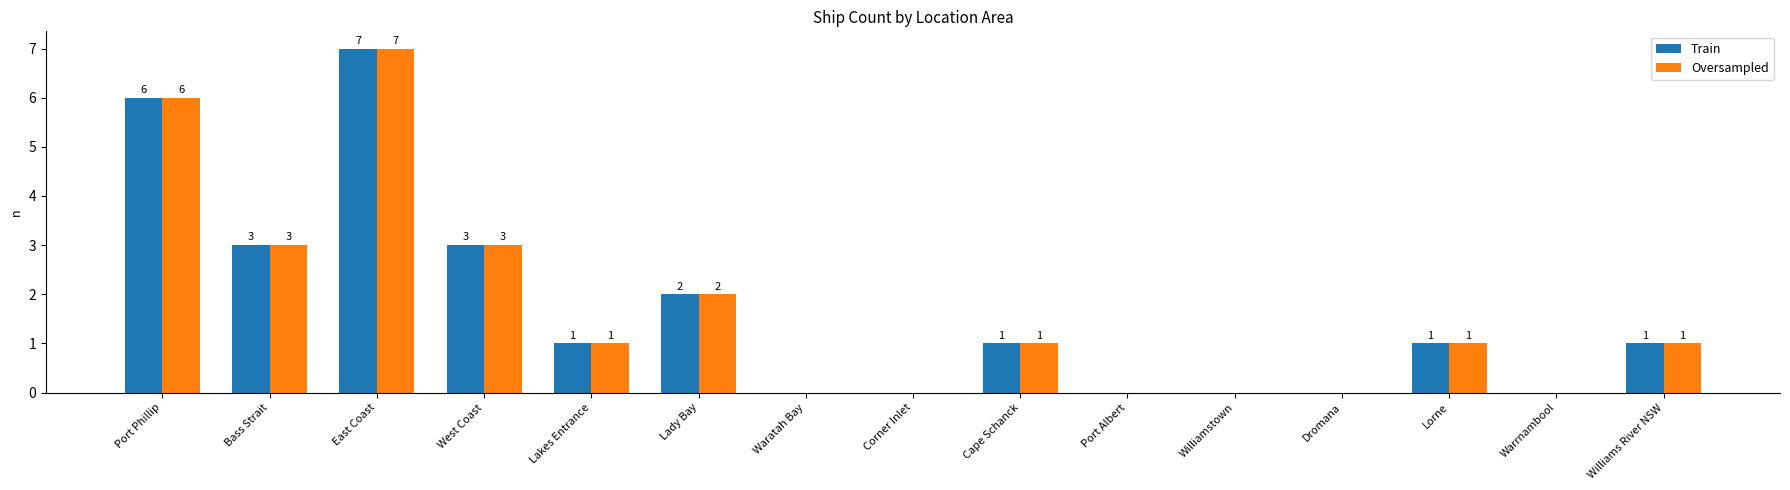

Count the number of categories in the chart.

15